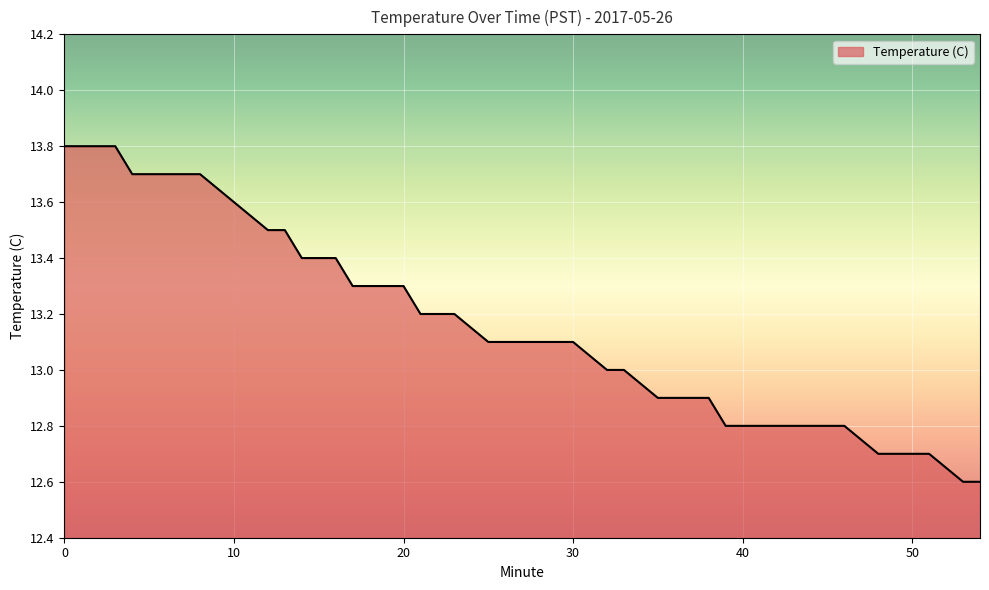

What is the difference between the maximum and second lowest values?

1.2